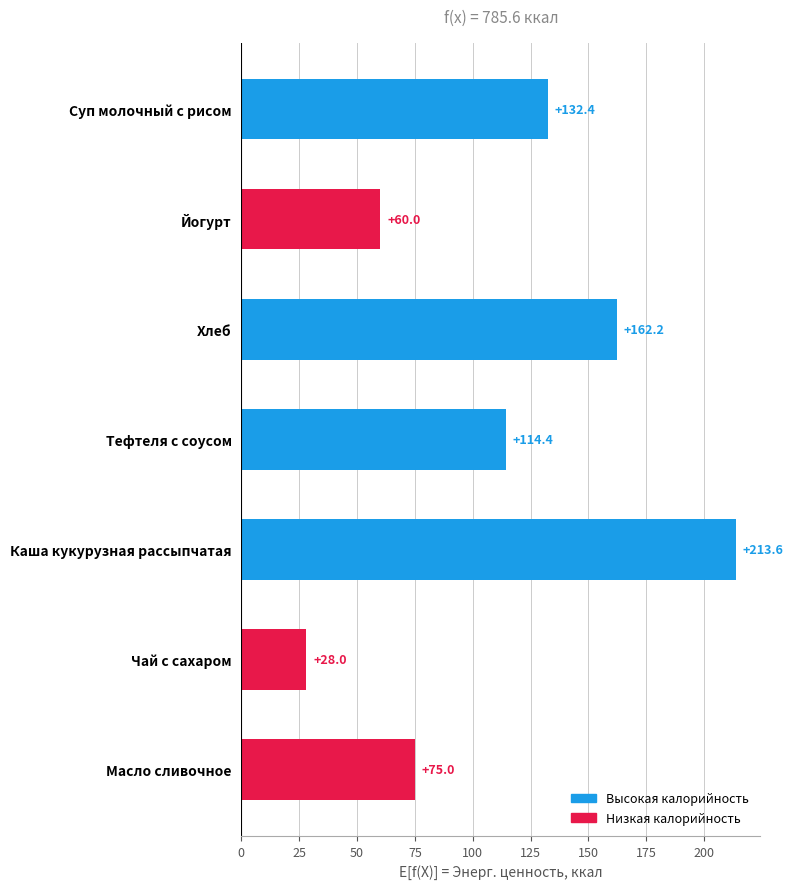

Is it true that the value at Тефтеля с соусом is 50.9?

False